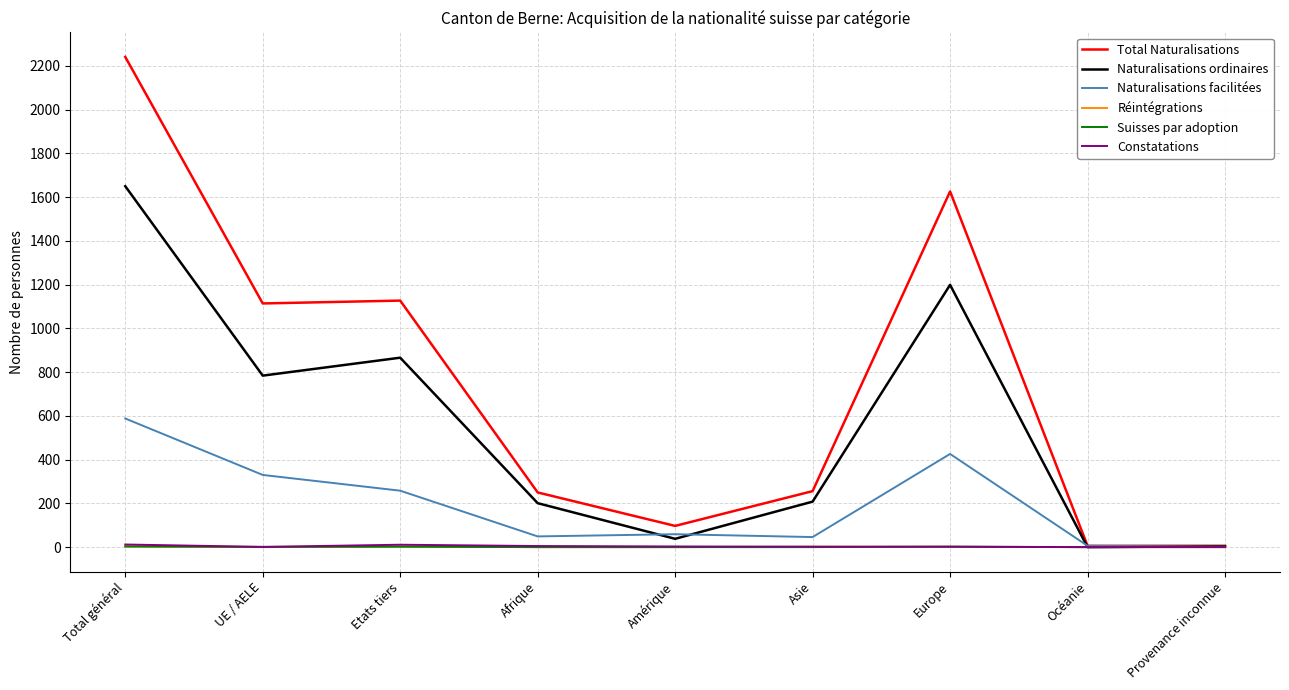

Is the value of Naturalisations ordinaires at Asie greater than the value of Naturalisations facilitées at Provenance inconnue?

Yes